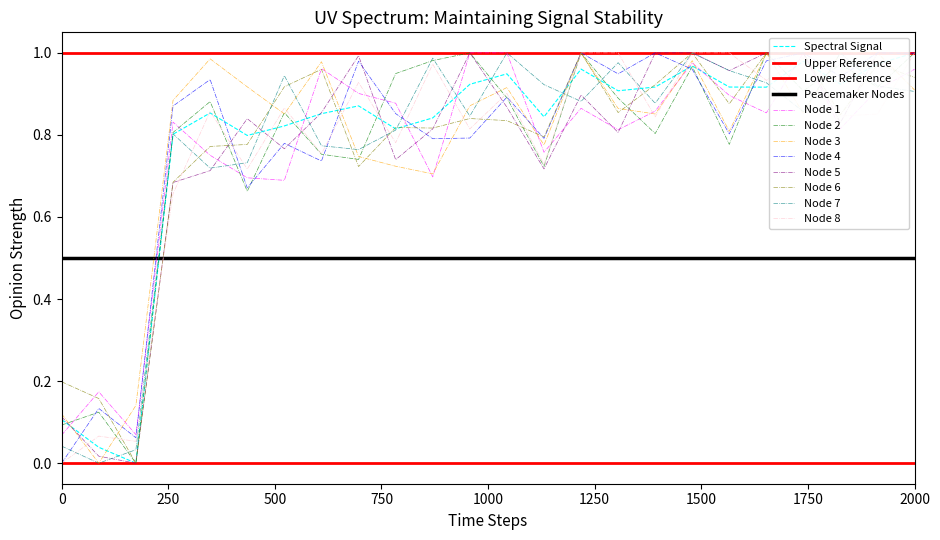

Is it true that Node 8 equals 1.0 at 2000?

True